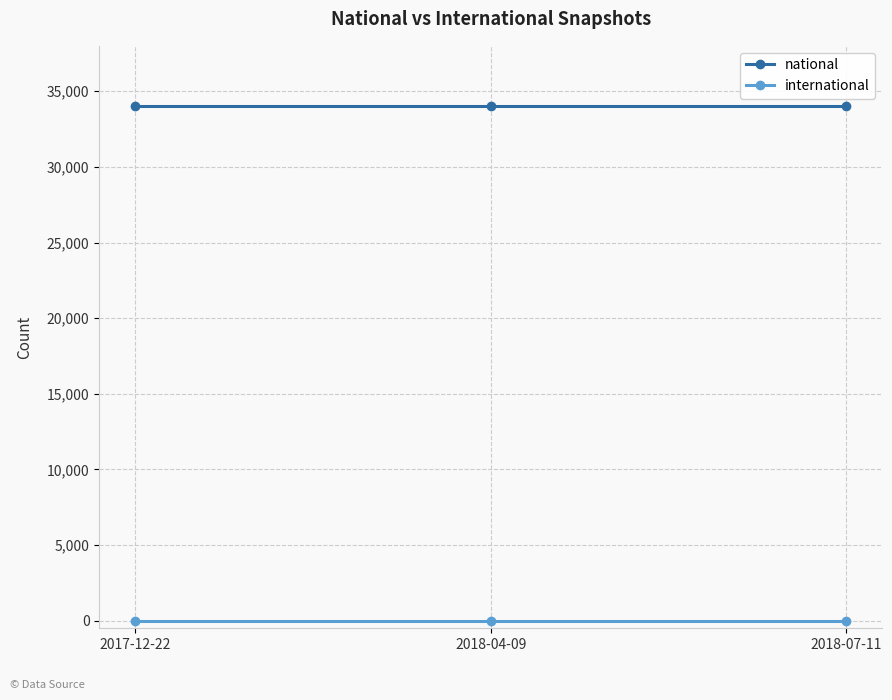

How many lines are shown in the chart?

2